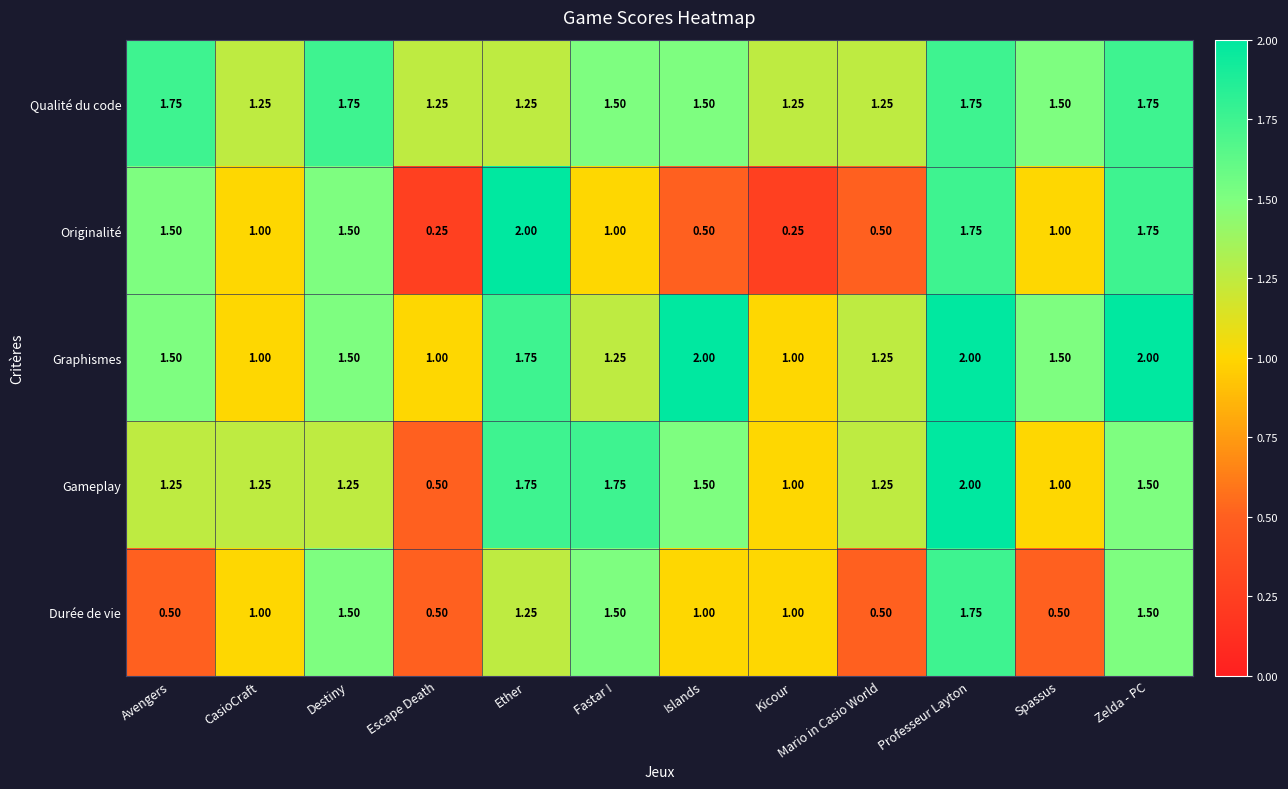

Which series has the widest spread of values?

Originalité